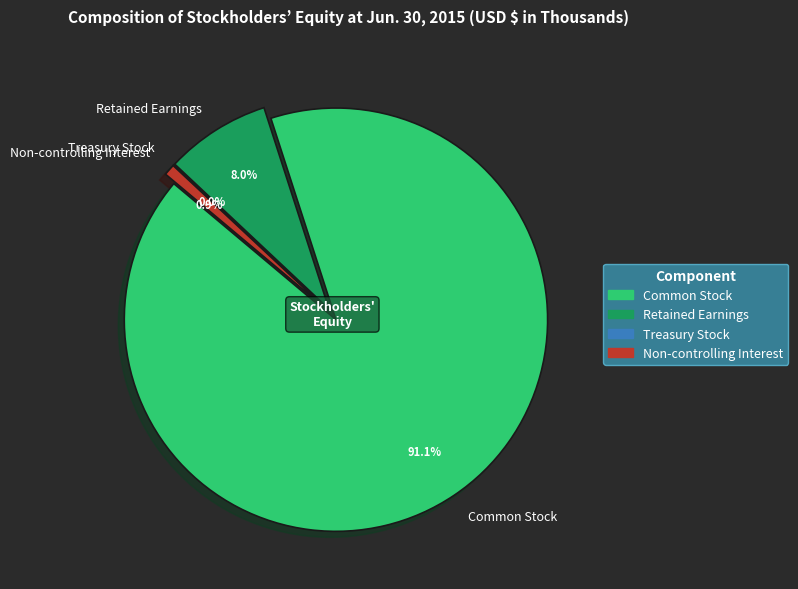

The Non-controlling Interest slice represents 8% of the pie. True or false?

False